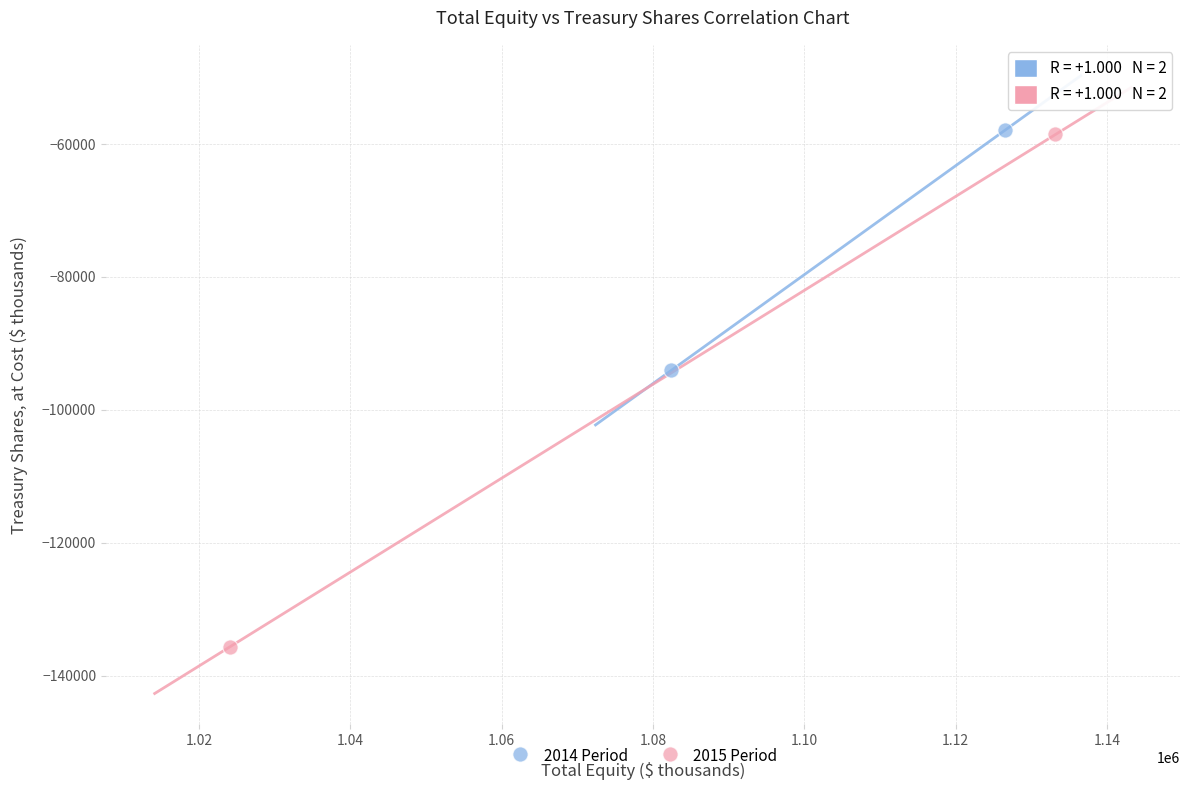

What are all the series names shown in the legend?

2014 Period, 2015 Period